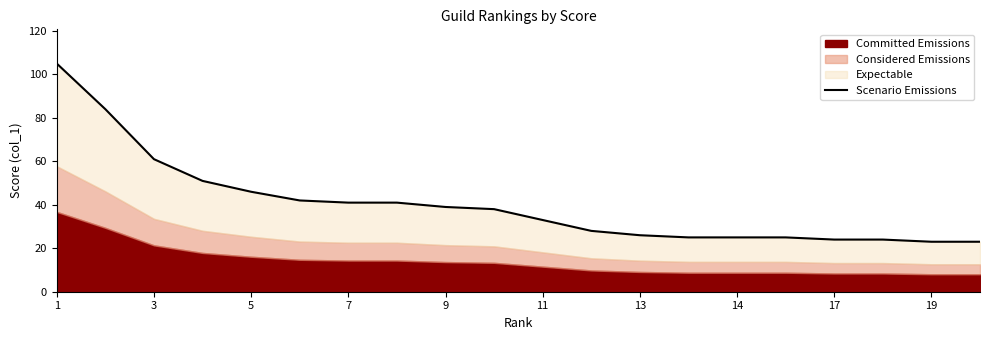

Reading left to right, extract all data points from this chart.

105	84	61	51	46	42	41	41	39	38	33	28	26	25	25	25	24	24	23	23